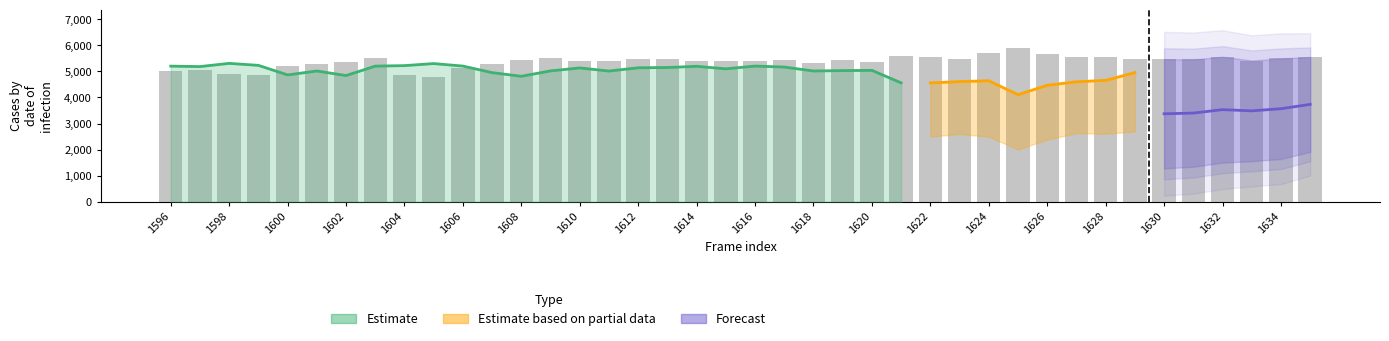

What is the average value of the forecast_hi series?

5453